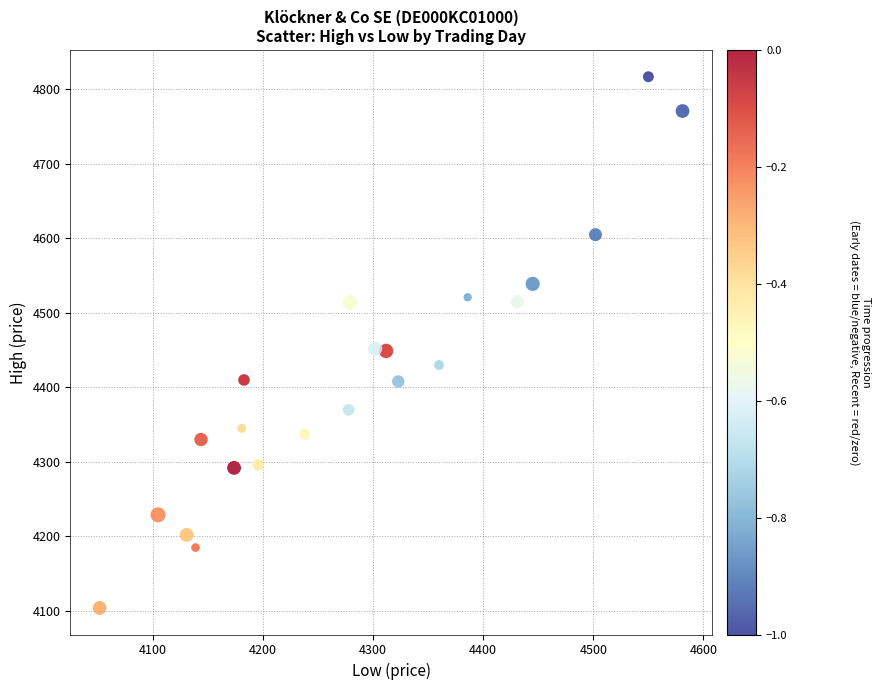

What is the range of X values (max minus min)?

529